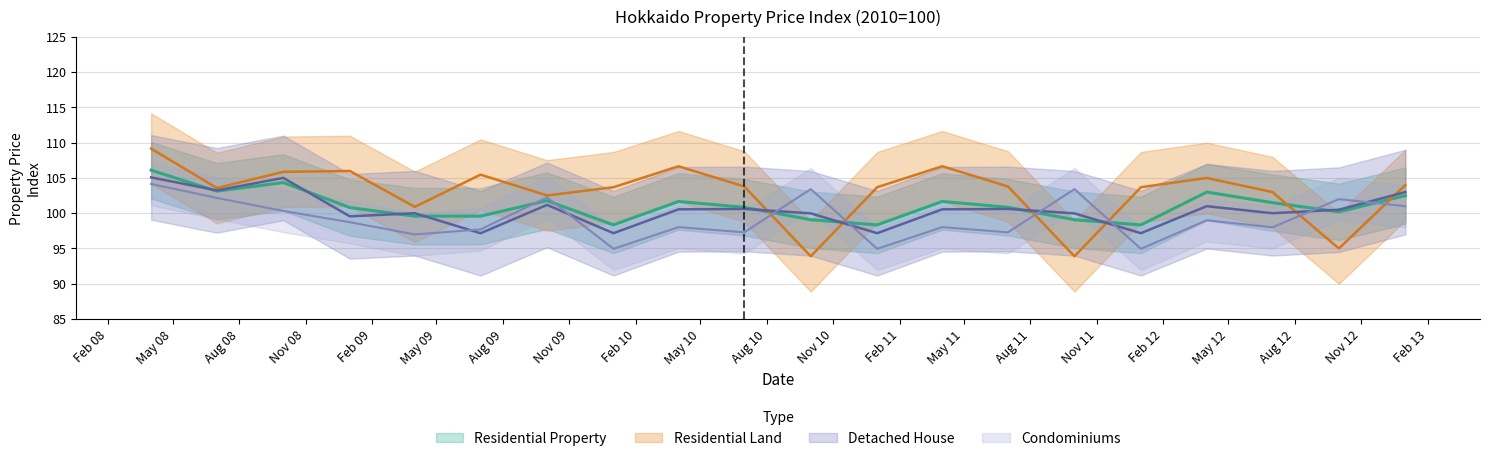

What is the value of the detached bar at the 14th from the left?

100.6